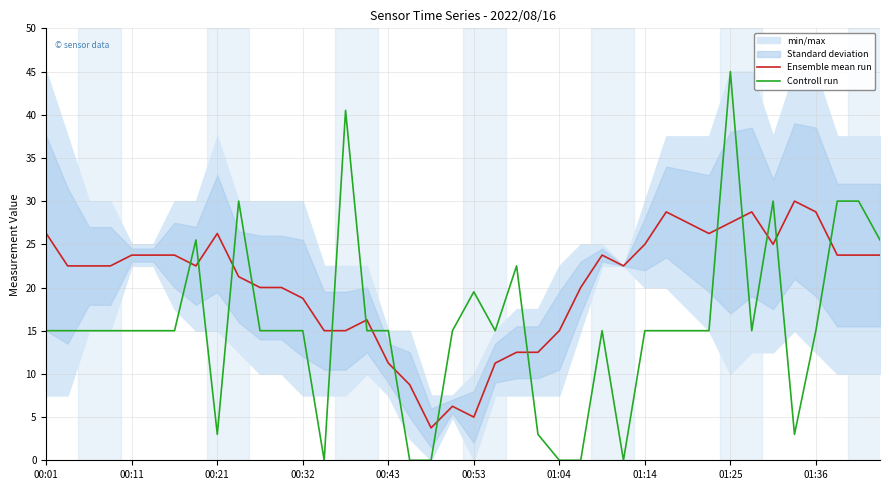

How many intersections are there between Ensemble mean run and Controll run?

15